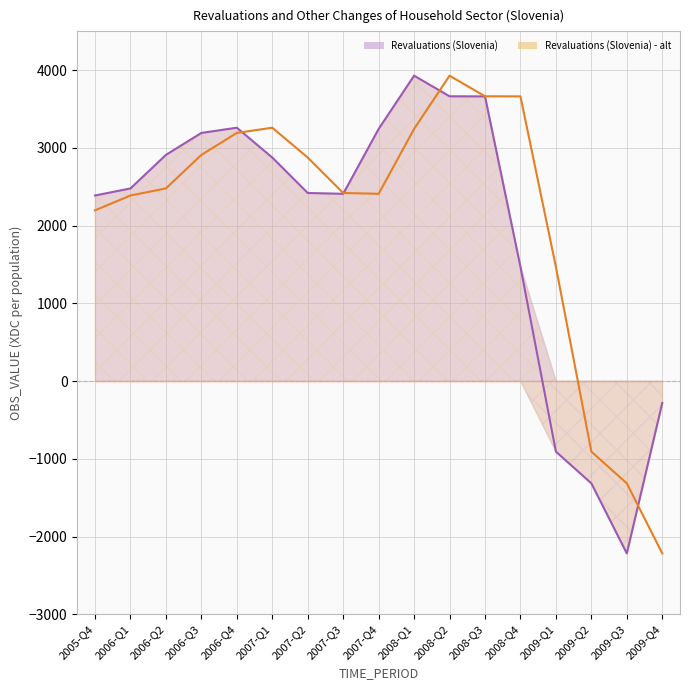

True or false: Revaluations (Slovenia) - alt has a value of 5630.5 at 2008-Q1.

False